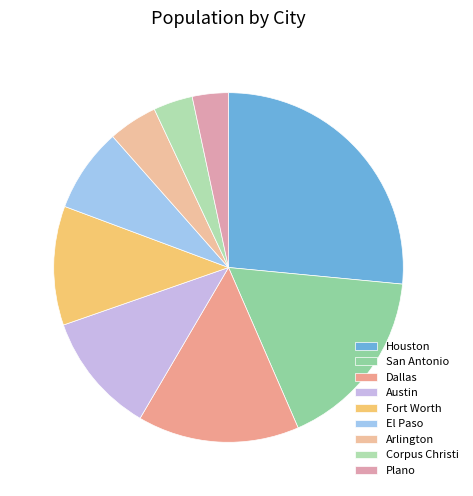

True or false: Arlington accounts for 5% of the total.

True